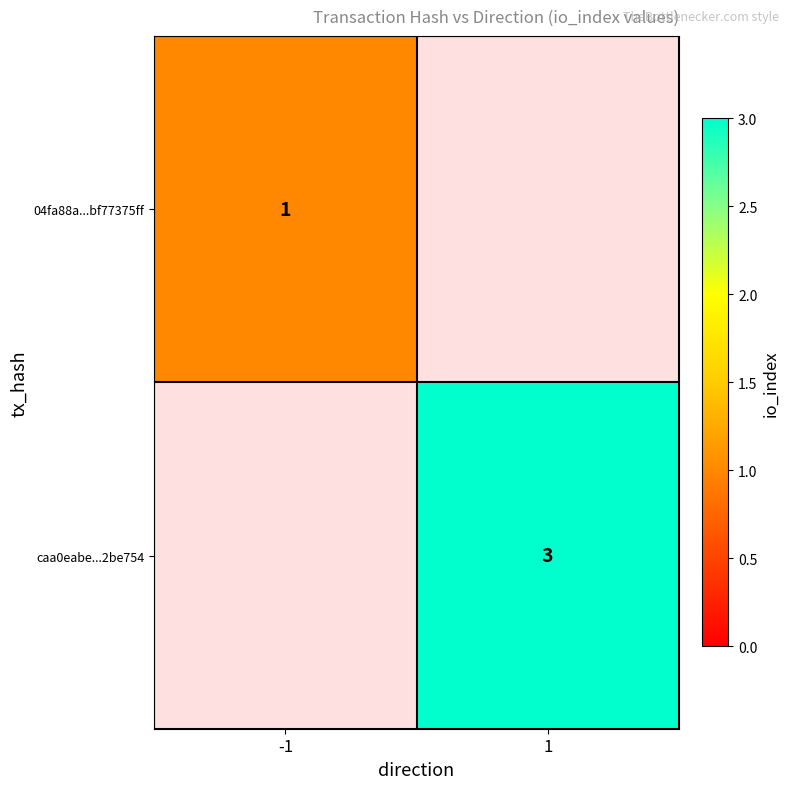

Between 1 and -1, which is larger?

-1